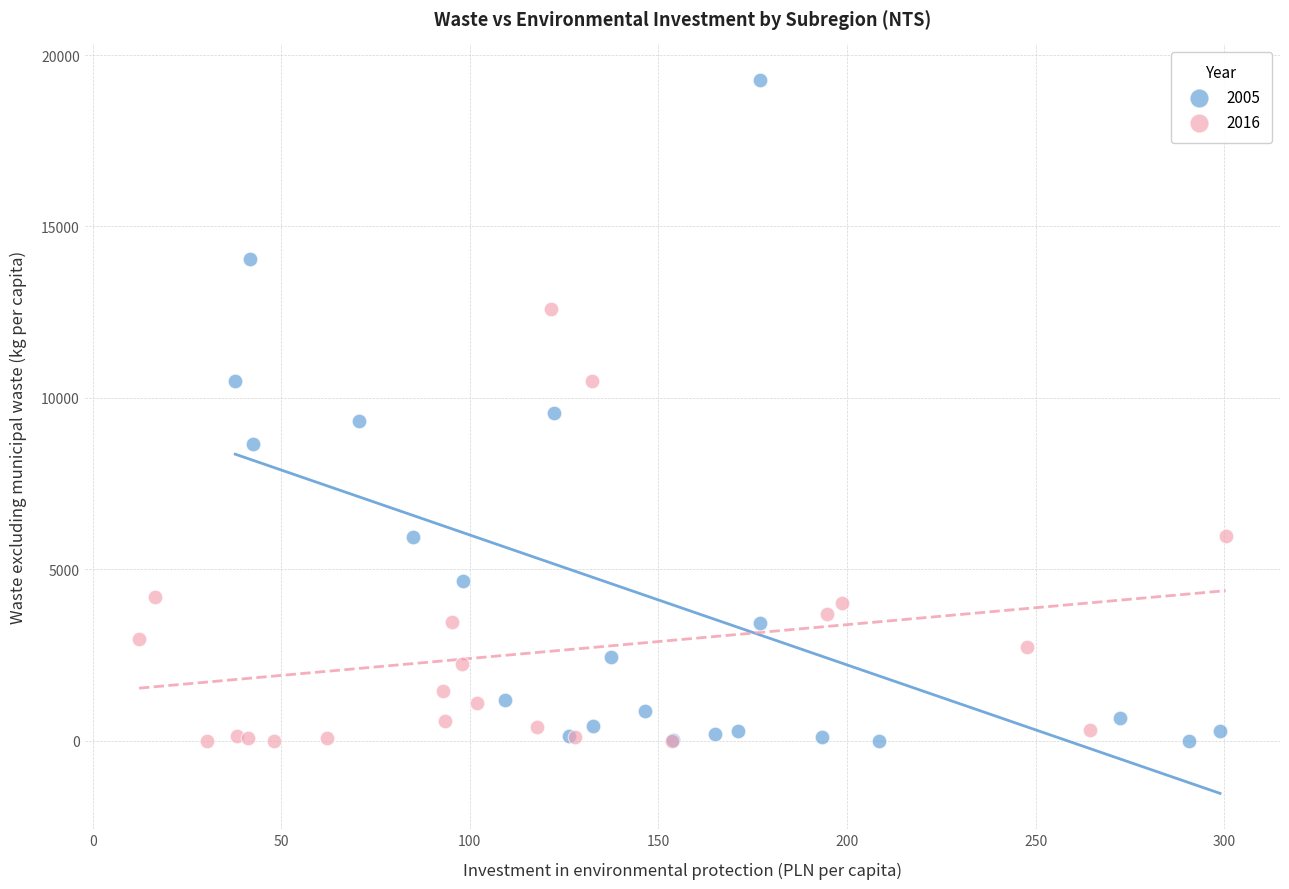

Which series has the largest Y range (max minus min)?

2005